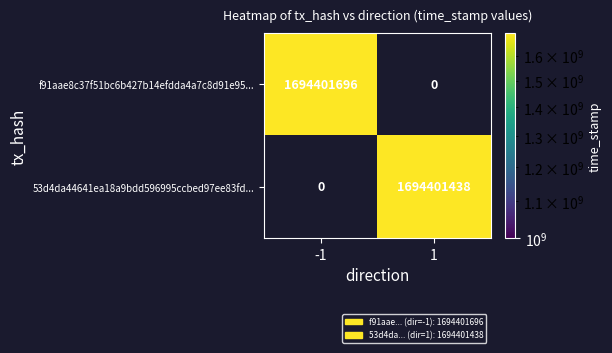

What is the total value across all series at -1?

1694401696